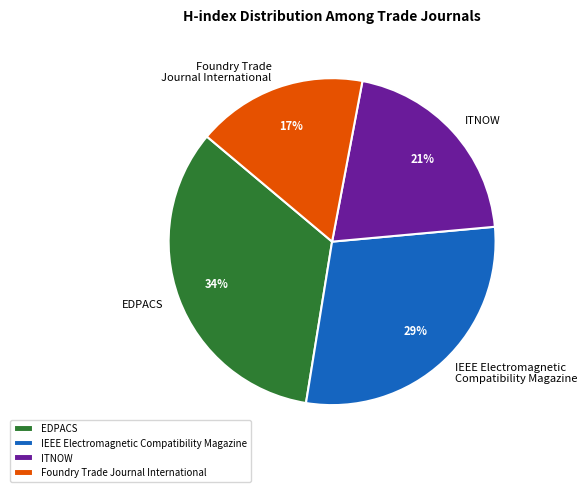

To the nearest percent, what is the difference between the largest and smallest slice percentages?

17%